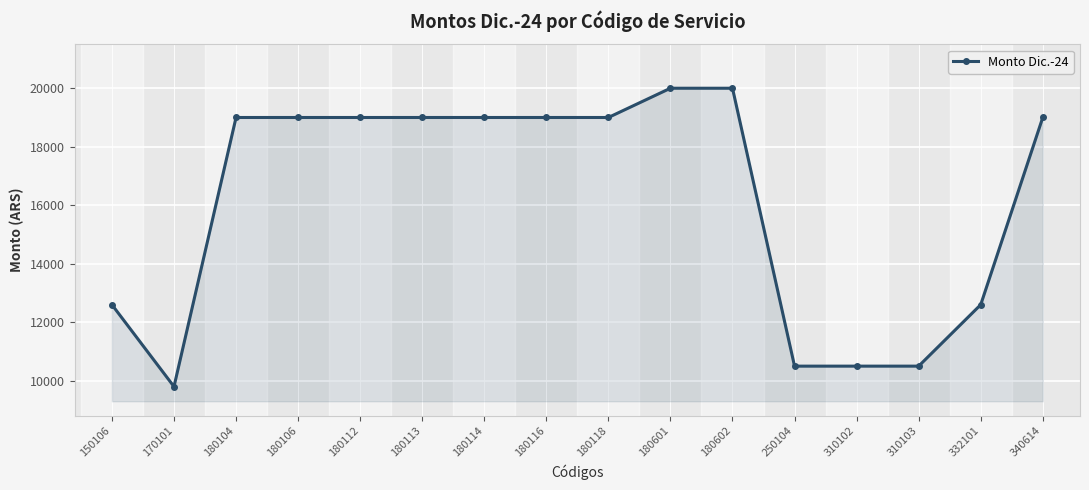

What is the change in value from 310102 to 332101?

+2100